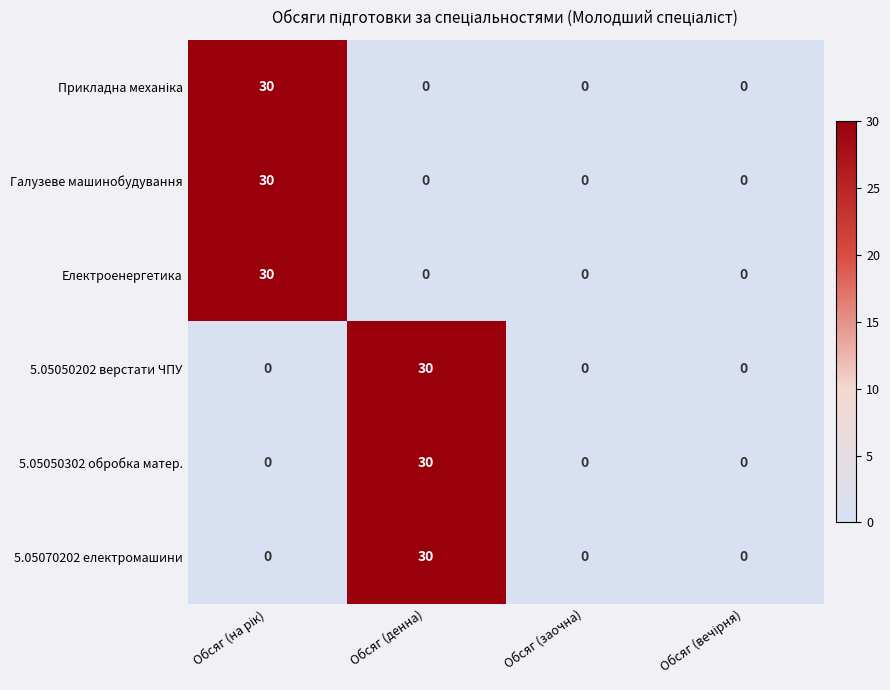

The 5.05070202 електромашини series shows 0 at Обсяг (заочна). True or false?

True